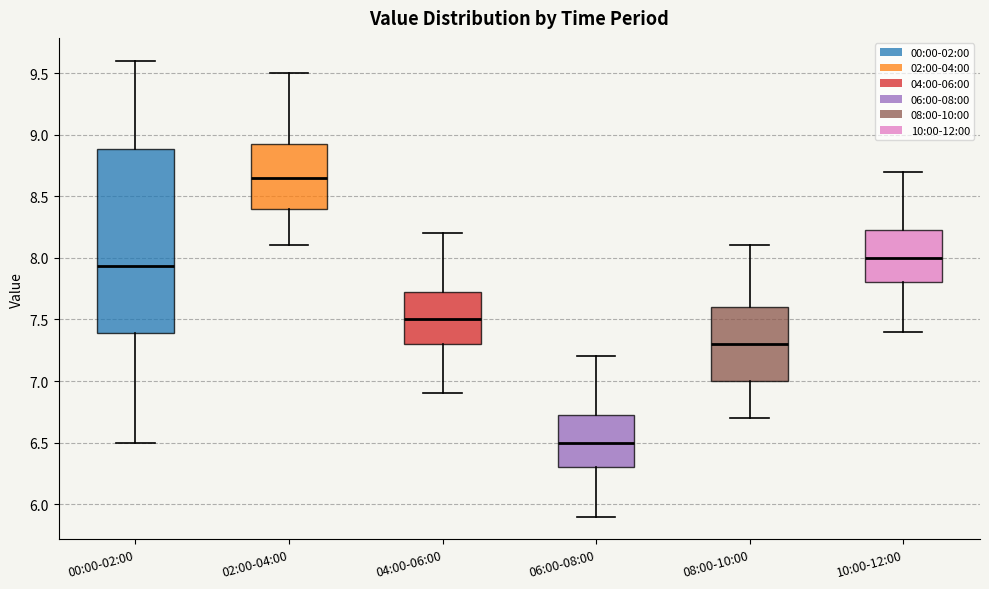

Reading left to right, transcribe this box plot: for each box, give where its median line is, the range the box spans, and where its two whiskers end, as read against the y-axis. The values are not printed on the chart, so give them approximately, as read against the axis.

00:00-02:00: median 7.95, box 7.40 to 8.90, whiskers 6.50 to 9.60
02:00-04:00: median 8.65, box 8.40 to 8.95, whiskers 8.10 to 9.50
04:00-06:00: median 7.50, box 7.30 to 7.75, whiskers 6.90 to 8.20
06:00-08:00: median 6.50, box 6.30 to 6.75, whiskers 5.90 to 7.20
08:00-10:00: median 7.30, box 7.00 to 7.60, whiskers 6.70 to 8.10
10:00-12:00: median 8.00, box 7.80 to 8.25, whiskers 7.40 to 8.70